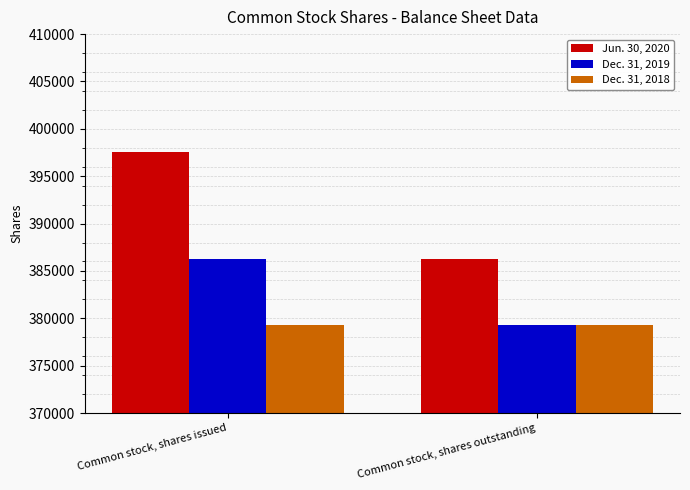

What position from the right is Common stock, shares issued?

2